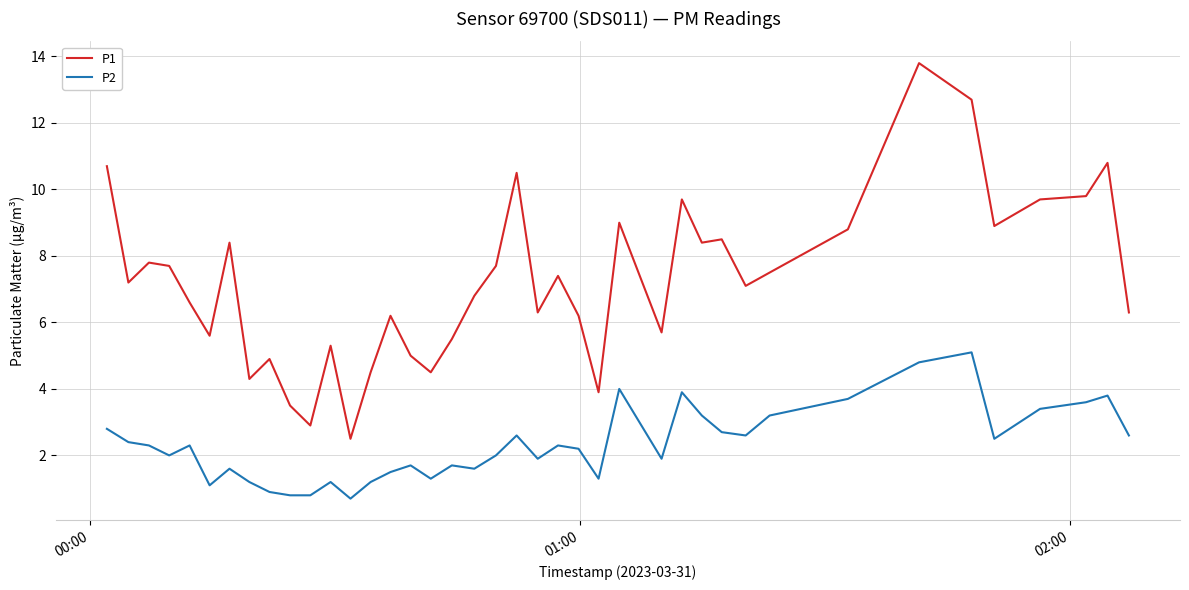

What is the maximum value shown in the chart?

13.8